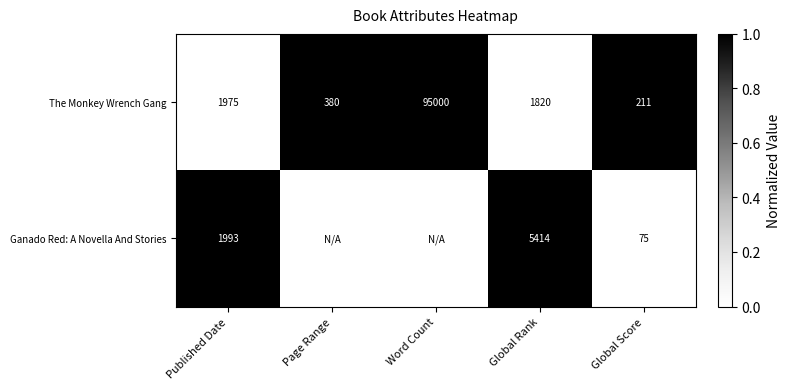

Between Global Rank and Global Score, which series saw the biggest shift?

Ganado Red: A Novella And Stories